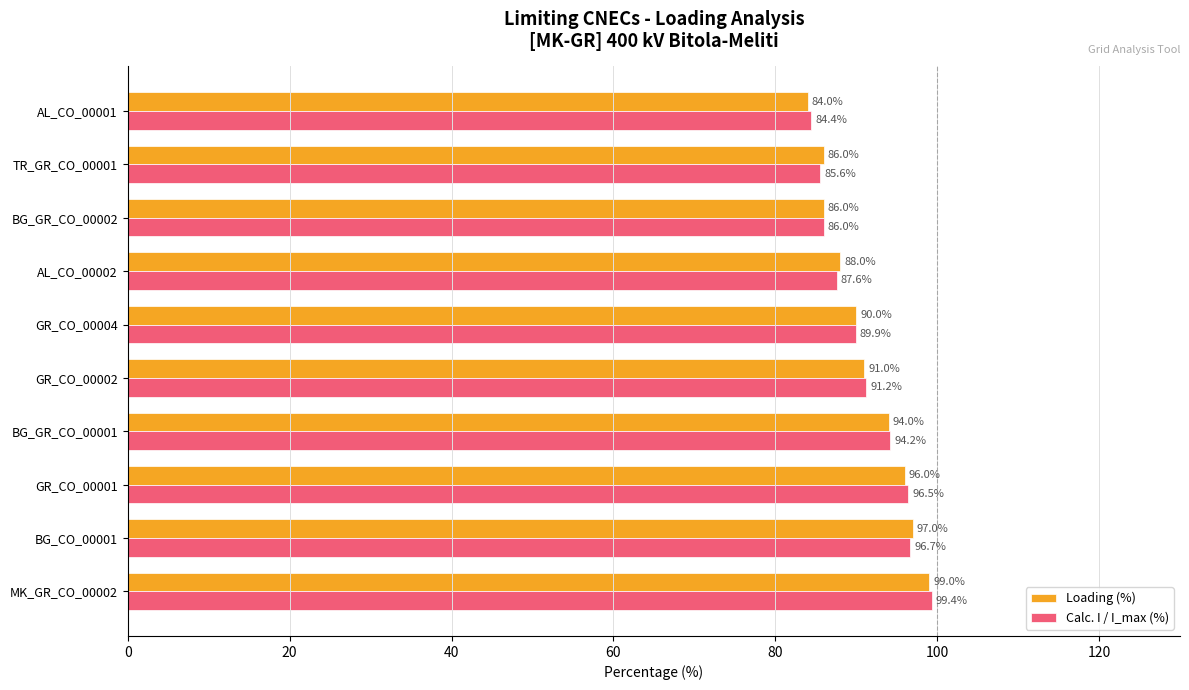

Which series has the largest total across all categories?

Calc. I / I_max (%)